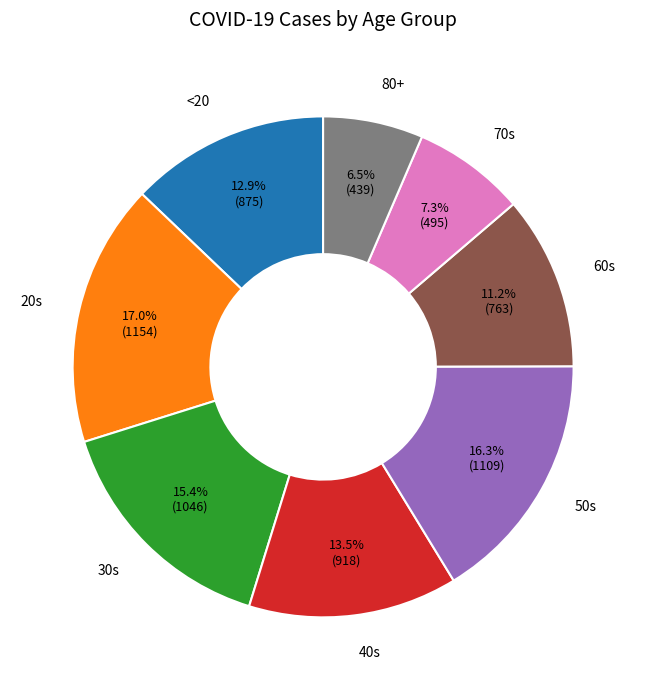

Does any single category account for the majority?

No